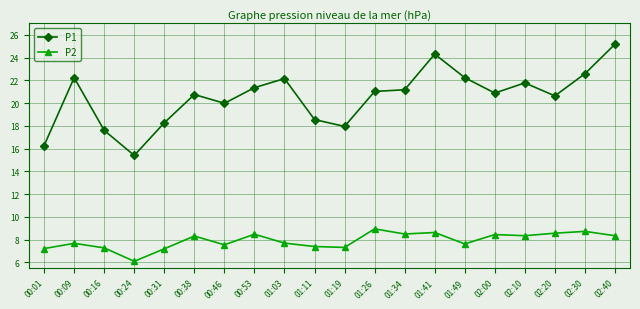

How many data points does each series have?

20